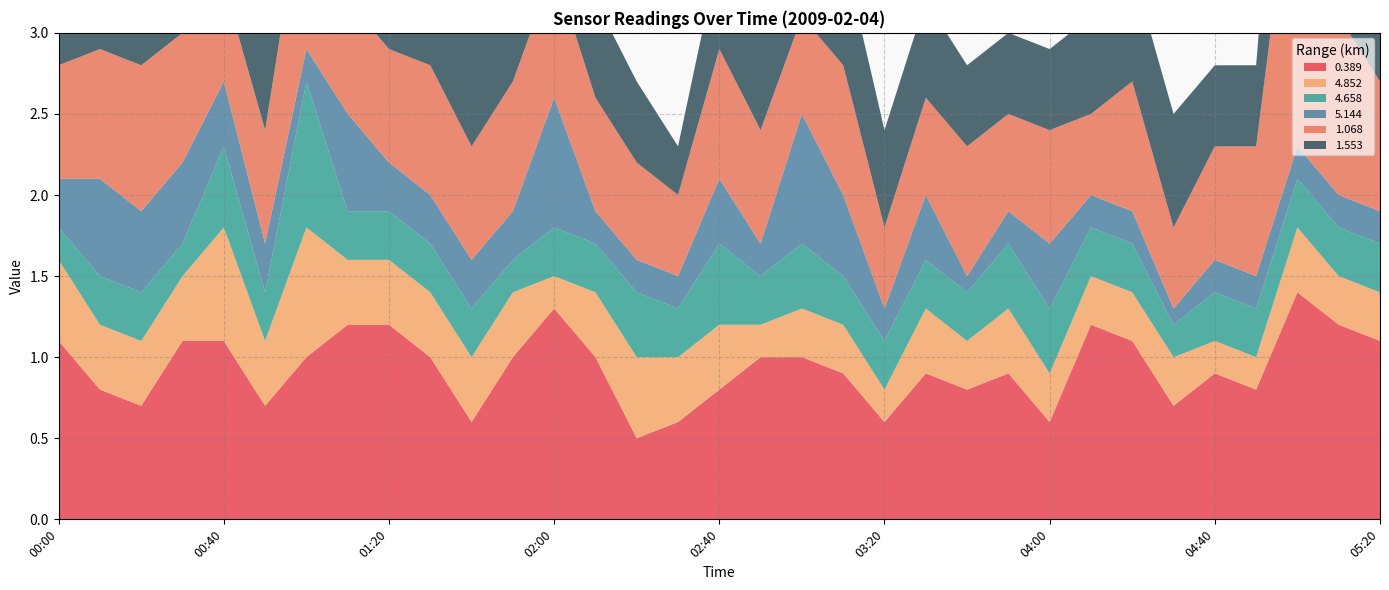

Reading left to right, list all the values displayed in this chart.

0.389: 1.1	0.8	0.7	1.1	1.1	0.7	1.0	1.2	1.2	1.0	0.6	1.0	1.3	1.0	0.5	0.6	0.8	1.0	1.0	0.9	0.6	0.9	0.8	0.9	0.6	1.2	1.1	0.7	0.9	0.8	1.4	1.2	1.1
4.852: 0.5	0.4	0.4	0.4	0.7	0.4	0.8	0.4	0.4	0.4	0.4	0.4	0.2	0.4	0.5	0.4	0.4	0.2	0.3	0.3	0.2	0.4	0.3	0.4	0.3	0.3	0.3	0.3	0.2	0.2	0.4	0.3	0.3
4.658: 0.2	0.3	0.3	0.2	0.5	0.3	0.9	0.3	0.3	0.3	0.3	0.2	0.3	0.3	0.4	0.3	0.5	0.3	0.4	0.3	0.3	0.3	0.3	0.4	0.4	0.3	0.3	0.2	0.3	0.3	0.3	0.3	0.3
5.144: 0.3	0.6	0.5	0.5	0.4	0.3	0.2	0.6	0.3	0.3	0.3	0.3	0.8	0.2	0.2	0.2	0.4	0.2	0.8	0.5	0.2	0.4	0.1	0.2	0.4	0.2	0.2	0.1	0.2	0.2	0.2	0.2	0.2
1.068: 0.7	0.8	0.9	0.8	0.6	0.7	1.1	0.7	0.7	0.8	0.7	0.8	0.8	0.7	0.6	0.5	0.8	0.7	0.6	0.8	0.5	0.6	0.8	0.6	0.7	0.5	0.8	0.5	0.7	0.8	2.0	1.1	0.8
1.553: 0.8	0.6	0.7	0.6	0.7	0.7	0.6	0.6	0.8	0.7	0.7	0.7	0.6	0.6	0.5	0.3	0.6	0.6	0.6	0.7	0.6	0.6	0.5	0.5	0.5	0.6	0.7	0.7	0.5	0.5	1.6	1.8	1.3